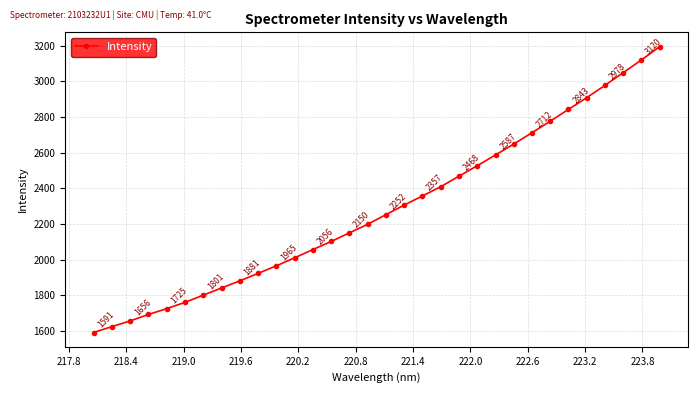

How many data points are less than 2252?

16